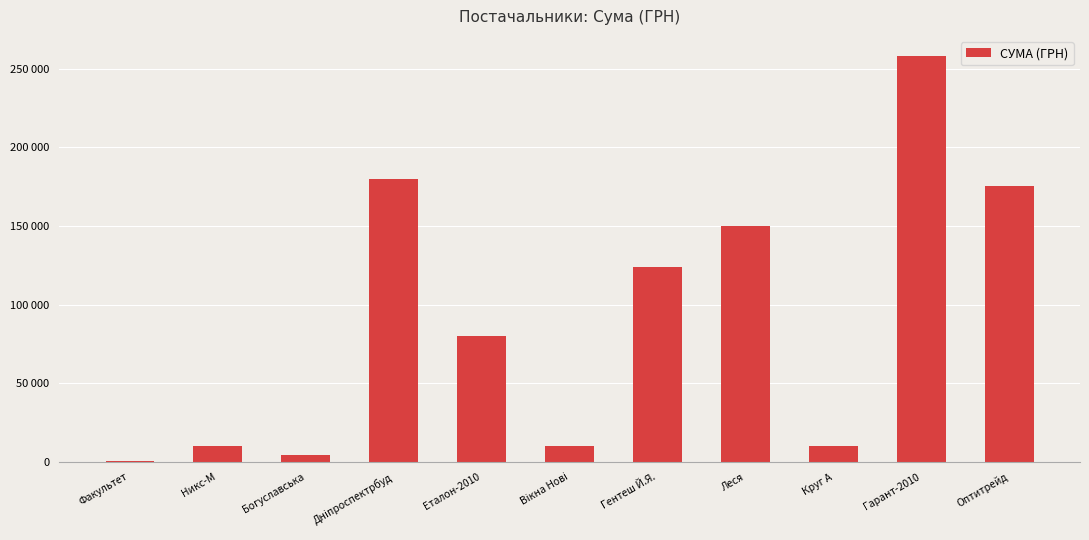

Is it true that the value at Круг А is 17837.0?

False